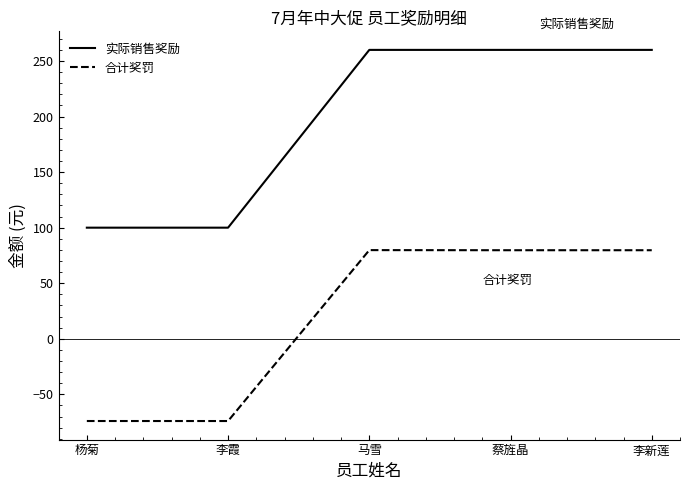

Which series has the widest spread of values?

实际销售奖励